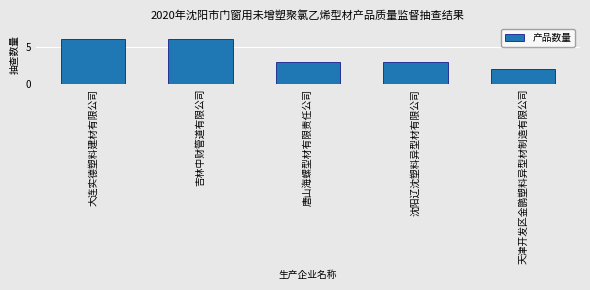

Reading right to left, list all the values displayed in this chart.

天津开发区金鹏塑料异型材制造有限公司=2	沈阳辽沈塑料异型材有限公司=3	唐山海螺型材有限责任公司=3	吉林中财管道有限公司=6	大连实德塑料建材有限公司=6